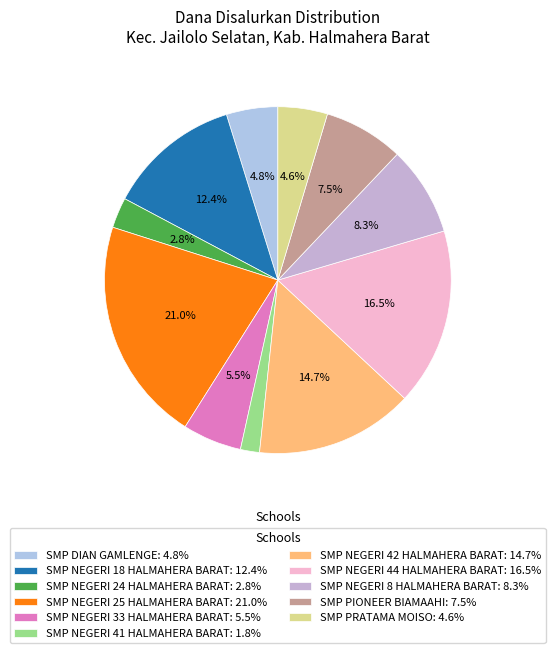

Which slice is the smallest?

SMP NEGERI 41 HALMAHERA BARAT